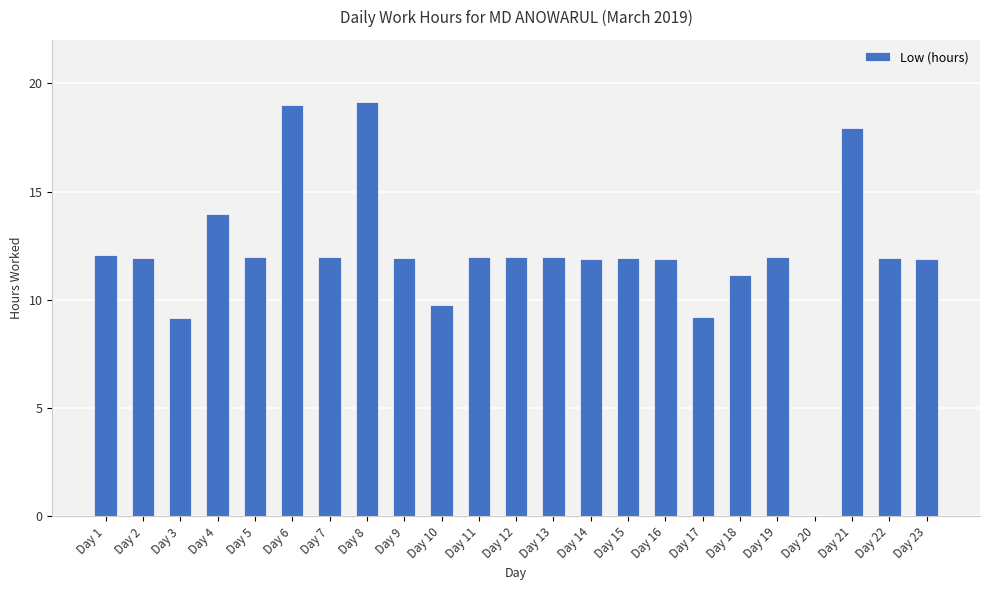

At which label does the data first exceed 11?

Day 1